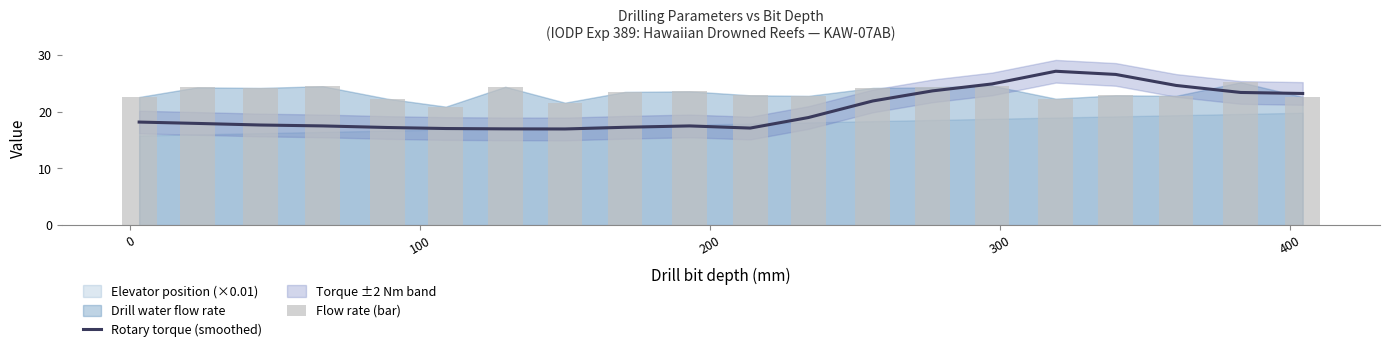

Reading left to right, extract all data points from this chart.

Rotary torque (smoothed): 18.2	17.9	17.7	17.5	17.2	17.0	17.0	17.0	17.3	17.5	17.1	19.0	21.9	23.7	24.9	27.1	26.6	24.6	23.4	23.2
Flow rate (bar): 22.6	24.3	24.2	24.5	22.3	20.9	24.4	21.6	23.5	23.6	22.9	22.8	24.2	24.3	24.6	22.3	22.9	22.8	25.2	22.6